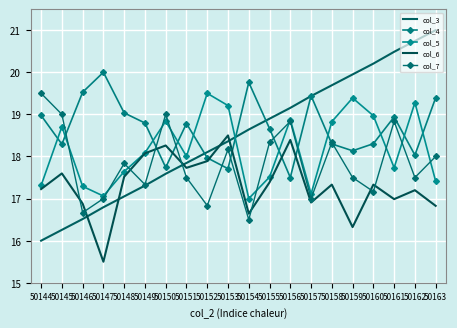

Which series has the largest range (max minus min)?

col_3